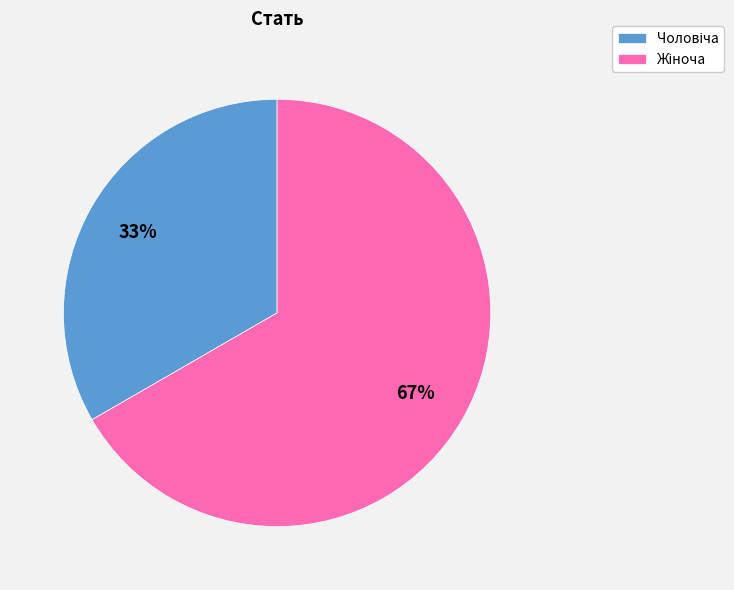

To the nearest percent, what is the average slice percentage?

50%